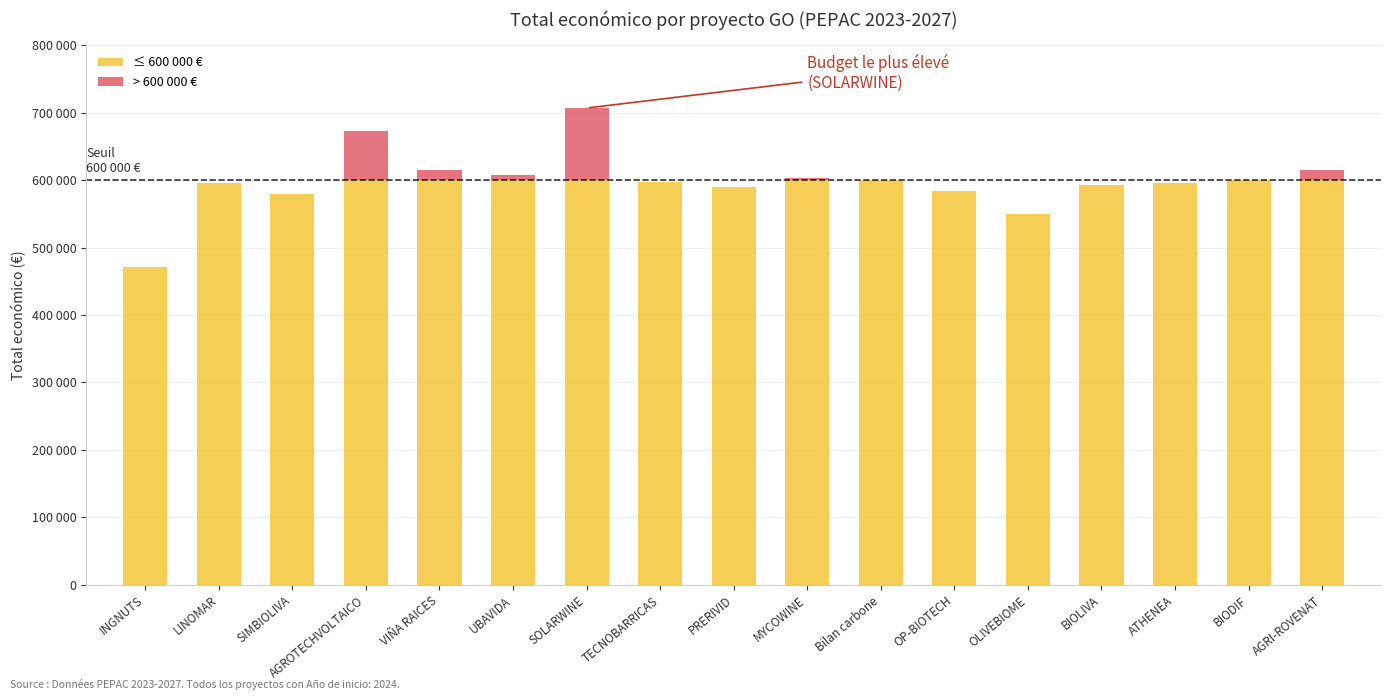

Are the bars horizontal?

No